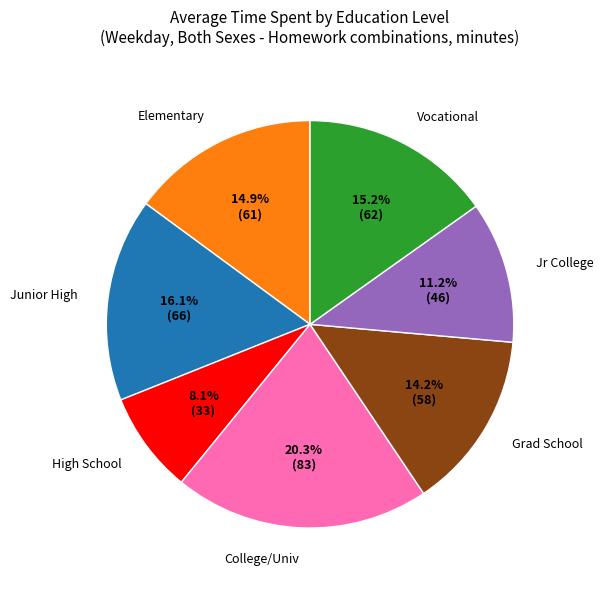

Between Junior High and Jr College, which is larger?

Junior High